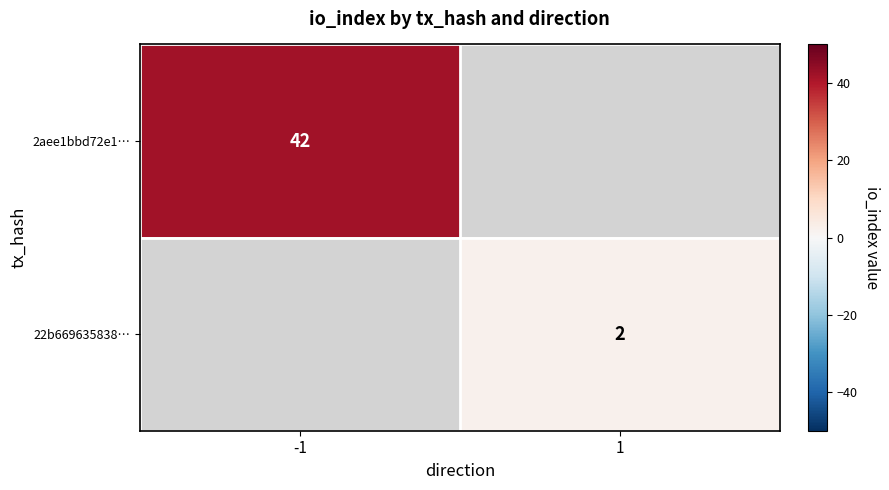

What is the maximum value shown in the chart?

42.0